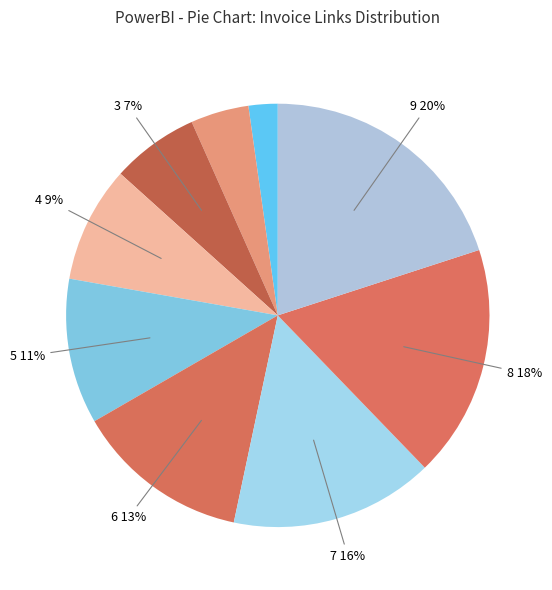

How many segments does this pie chart have?

9